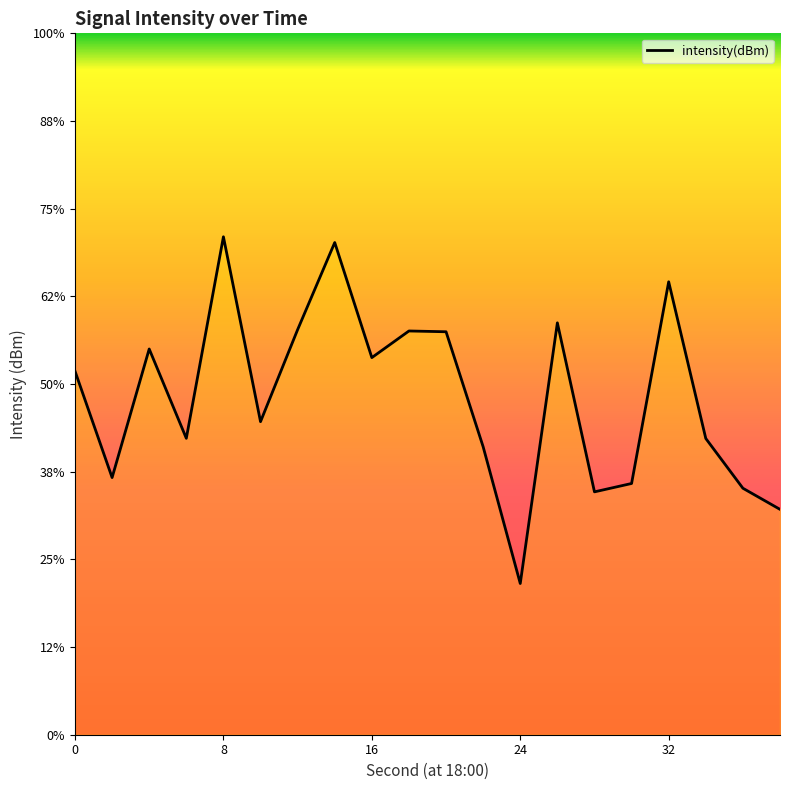

Reading right to left, transcribe all the data shown in this chart.

-137.1	-135.9	-133.1	-124.2	-135.7	-136.1	-126.5	-141.4	-133.6	-127.0	-127.0	-128.5	-121.9	-126.9	-132.1	-121.6	-133.1	-128.0	-135.3	-129.3